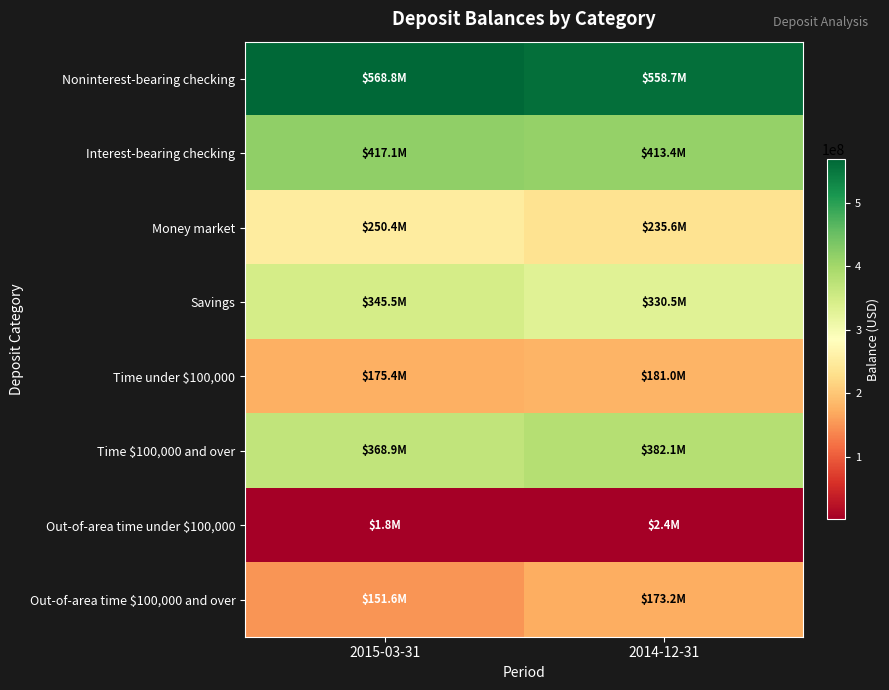

How many categories are shown in the chart?

2